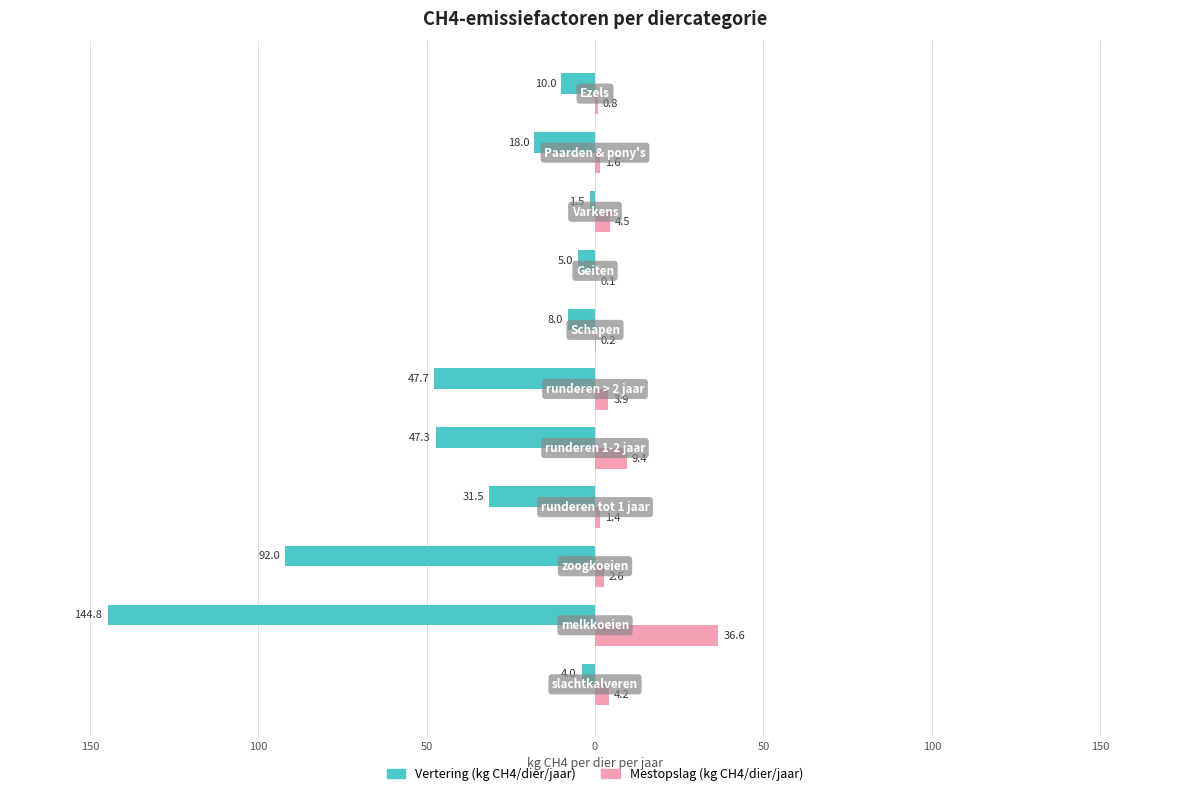

What are all the series names shown in the legend?

Vertering (kg CH4/dier/jaar), Mestopslag (kg CH4/dier/jaar)